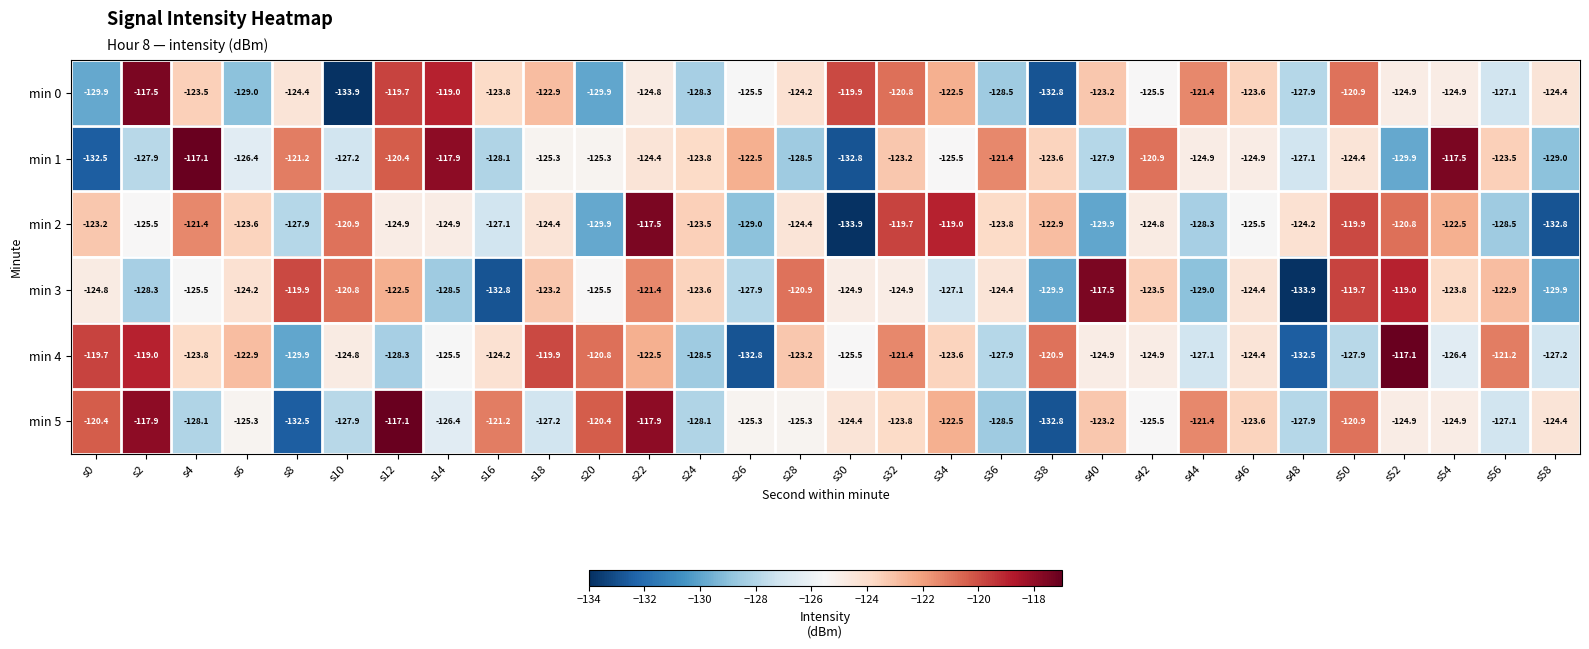

Count the number of categories in the chart.

30